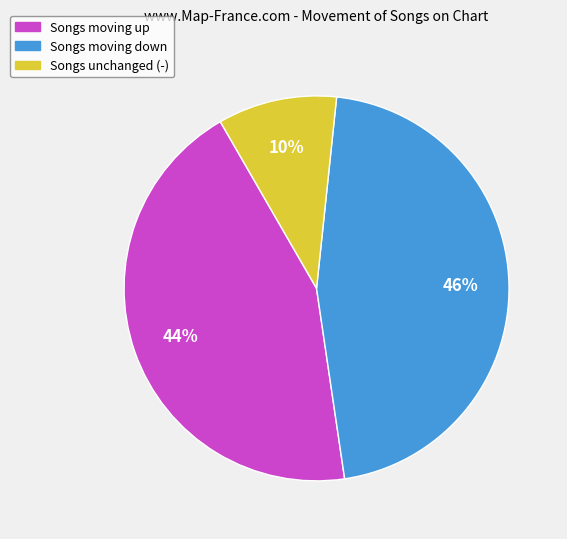

How many segments does this pie chart have?

3